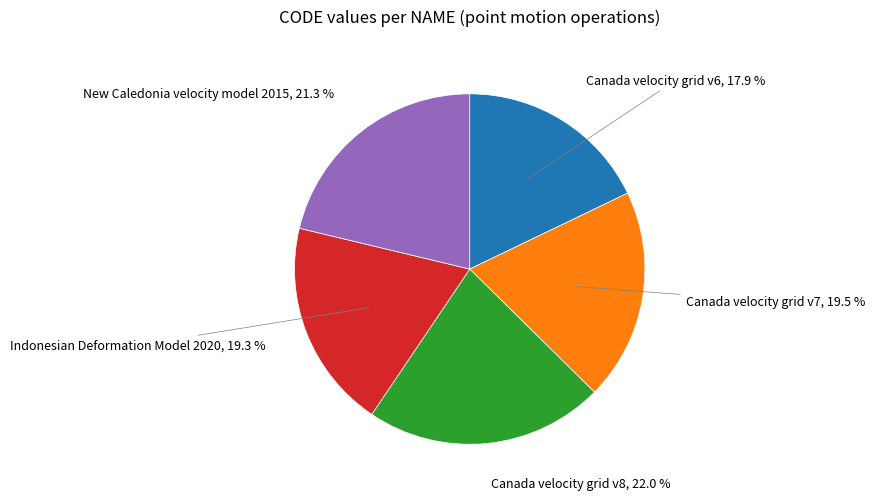

How many segments does this pie chart have?

5